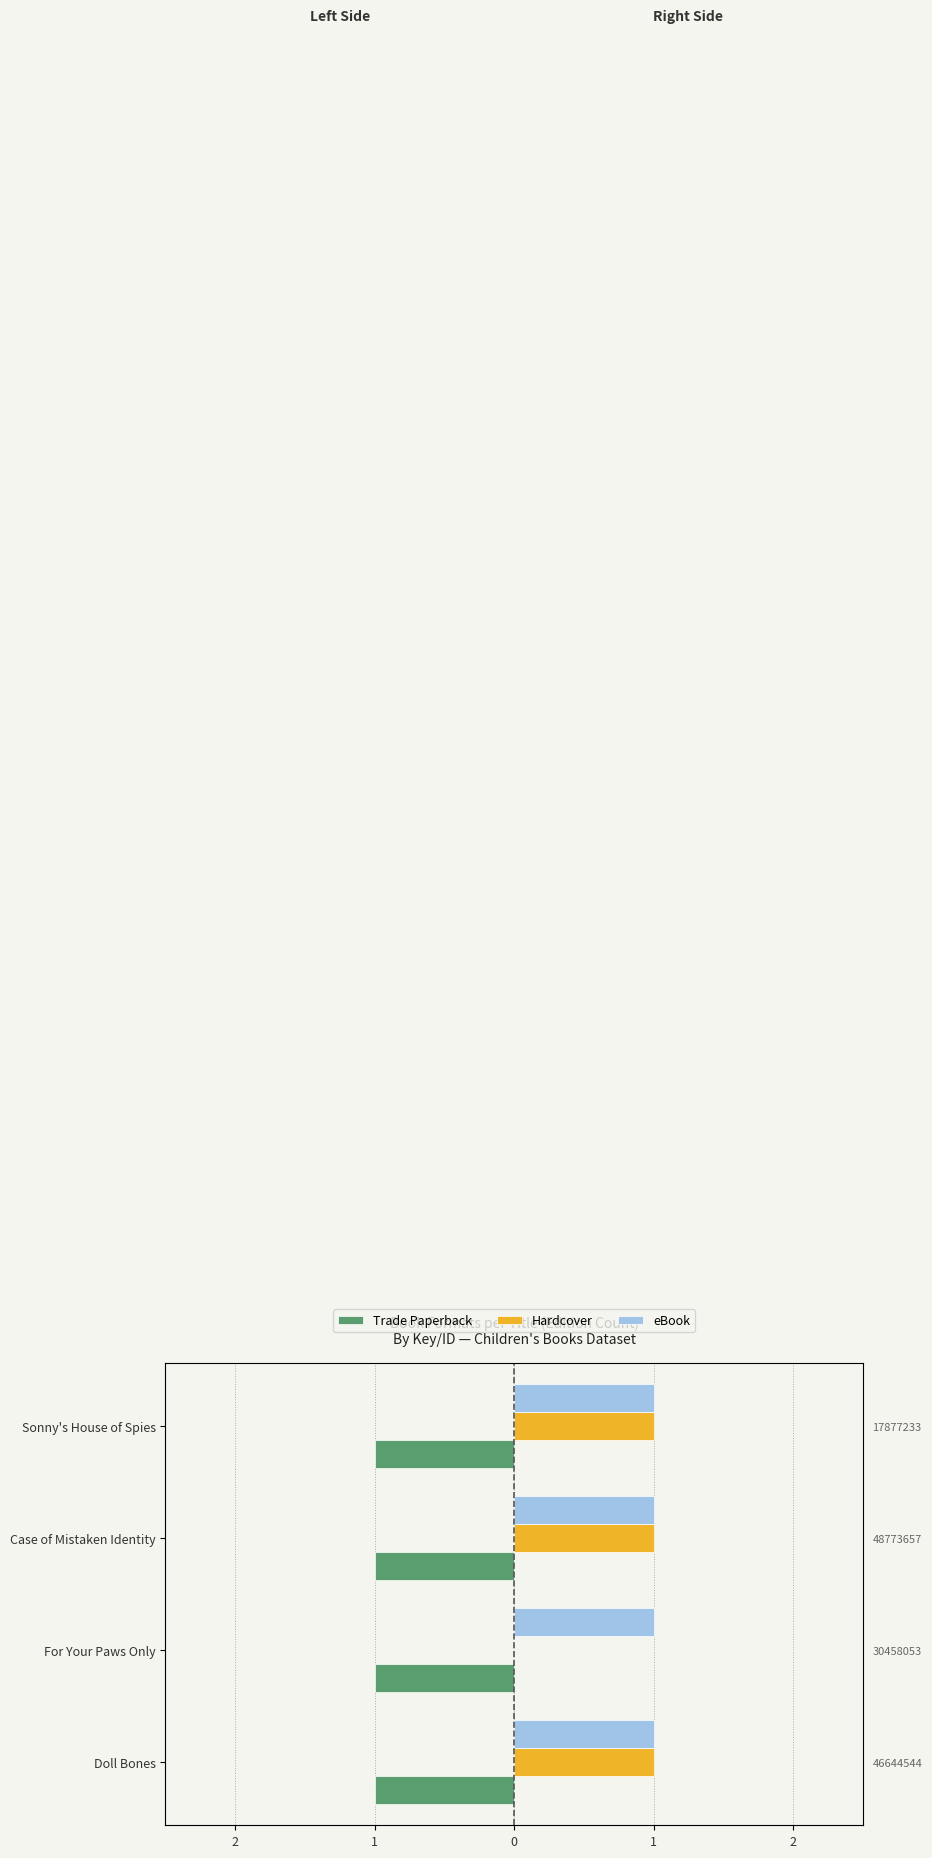

Rank the series by their maximum value, from highest to lowest.

Hardcover, Trade Paperback, eBook